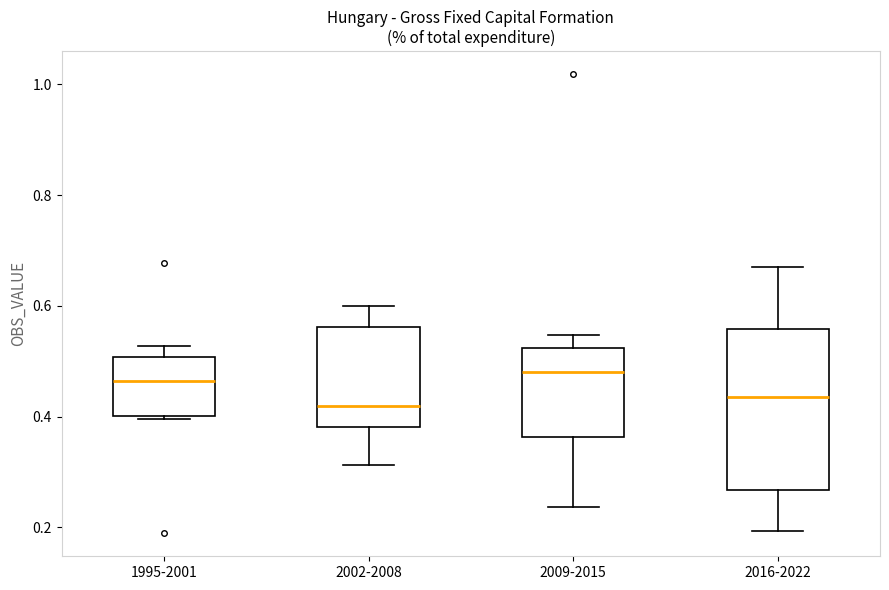

Reading left to right, transcribe this box plot: for each box, give where its median line is, the range the box spans, and where its two whiskers end, as read against the y-axis. The values are not printed on the chart, so give them approximately, as read against the axis.

1995-2001: median 0.46, box 0.40 to 0.50, whiskers 0.40 to 0.52
2002-2008: median 0.42, box 0.38 to 0.56, whiskers 0.32 to 0.60
2009-2015: median 0.48, box 0.36 to 0.52, whiskers 0.24 to 0.54
2016-2022: median 0.44, box 0.26 to 0.56, whiskers 0.20 to 0.68